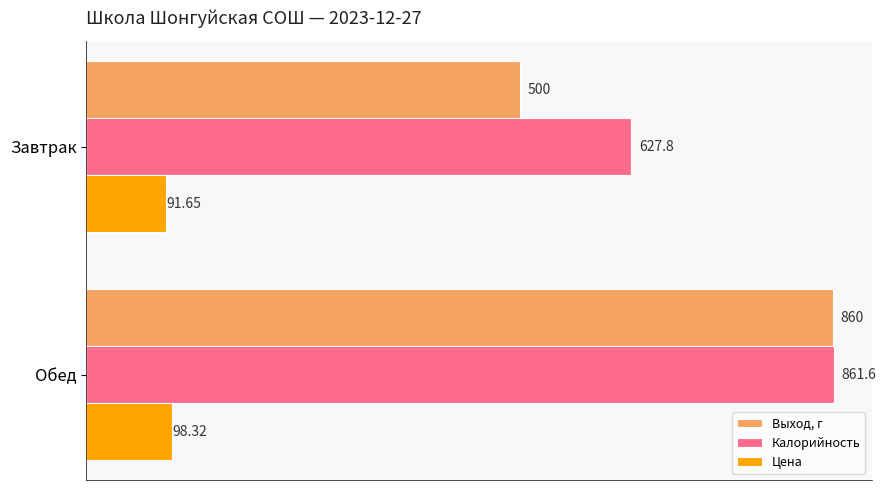

What is the difference between the Выход, г values at Обед and Завтрак?

360.0